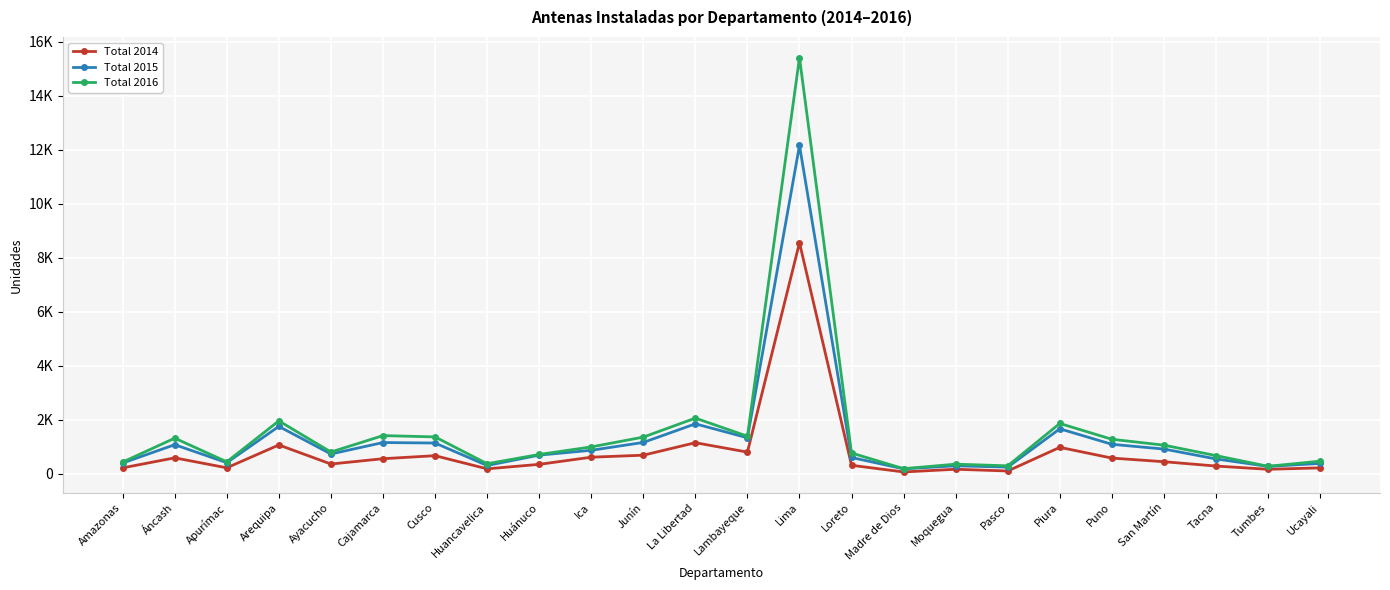

Reading right to left, what are all the values shown in this chart?

Total 2014: 219	166	286	447	581	979	103	168	67	314	8560	803	1151	688	614	349	183	670	558	361	1067	221	590	219
Total 2015: 384	272	550	916	1092	1666	247	296	182	603	12163	1334	1850	1161	870	691	307	1139	1157	733	1754	411	1077	398
Total 2016: 467	277	673	1060	1278	1864	294	356	189	768	15416	1391	2062	1358	995	715	372	1366	1414	805	1959	443	1319	433